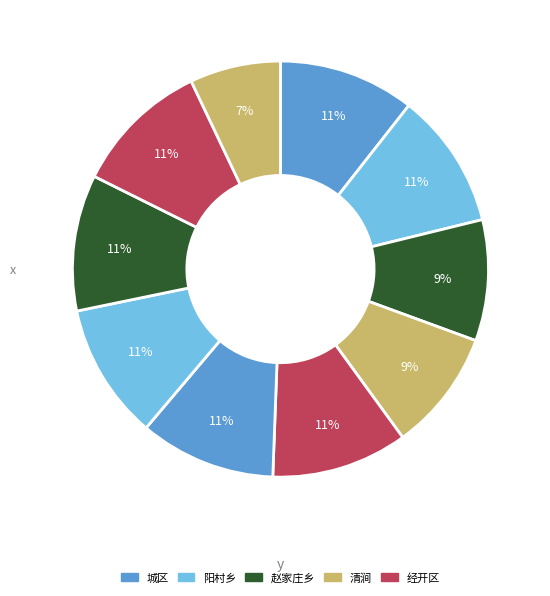

Count the number of slices in the pie.

10